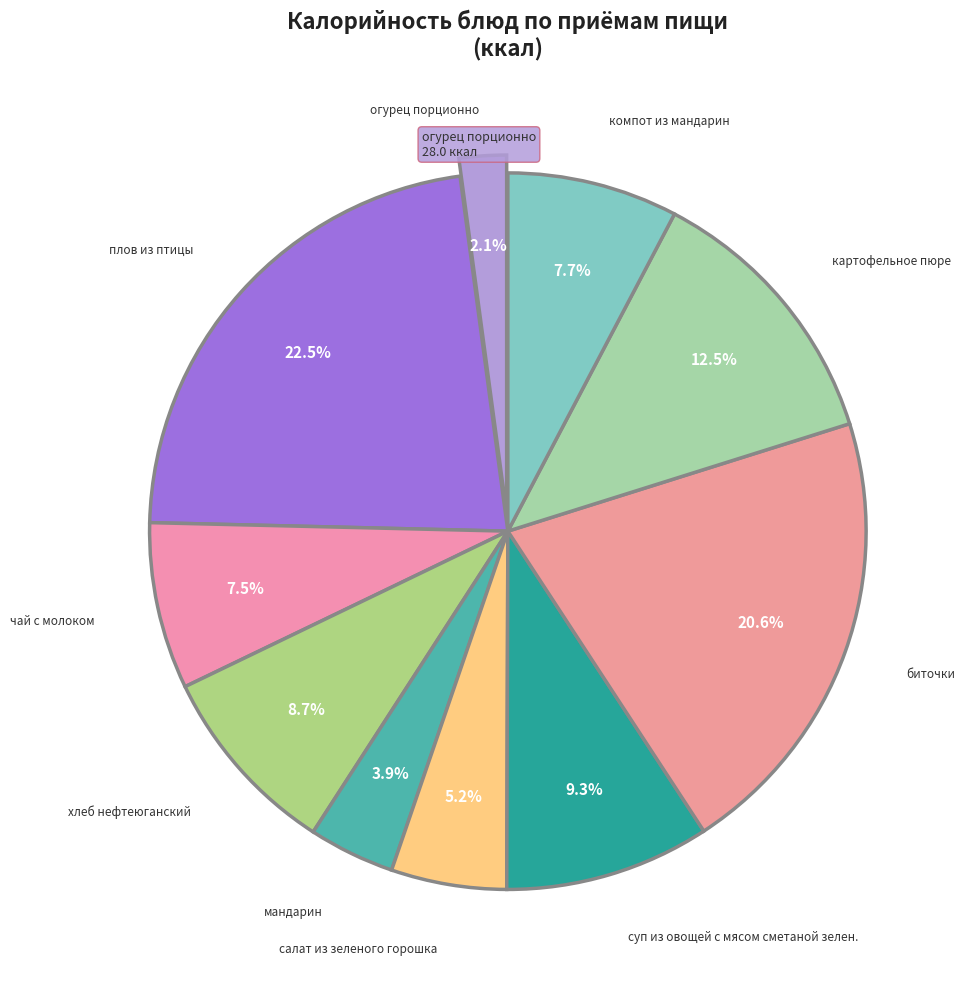

How many slices are in this pie chart?

10